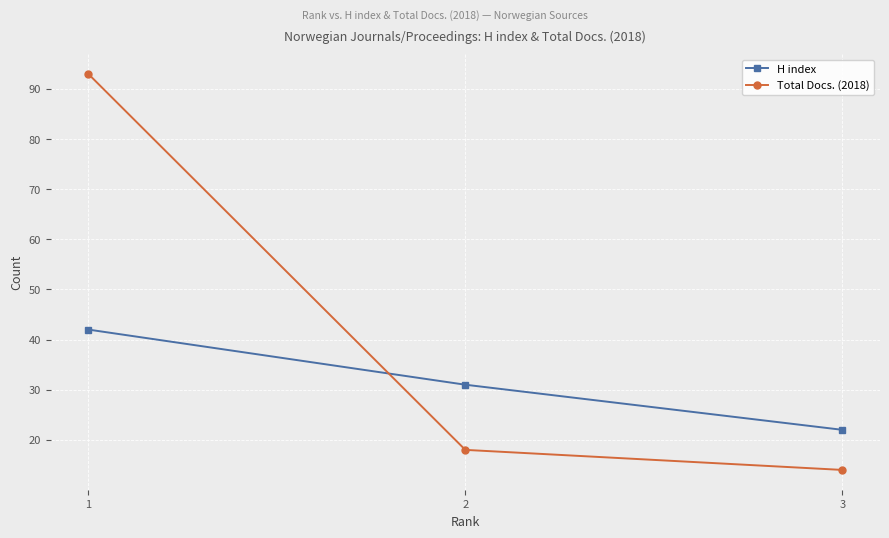

What is the lowest value of the Total Docs. (2018) series?

14